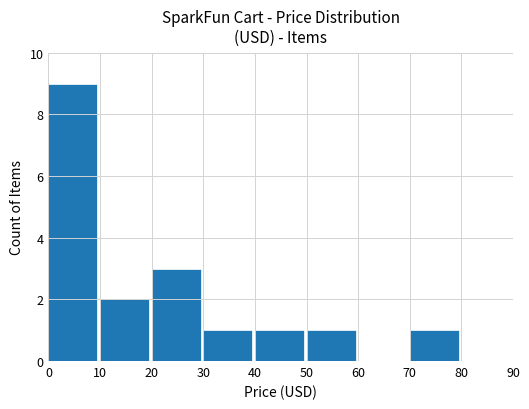

Approximately how many times larger is the value at 0 compared to 40?

9.0